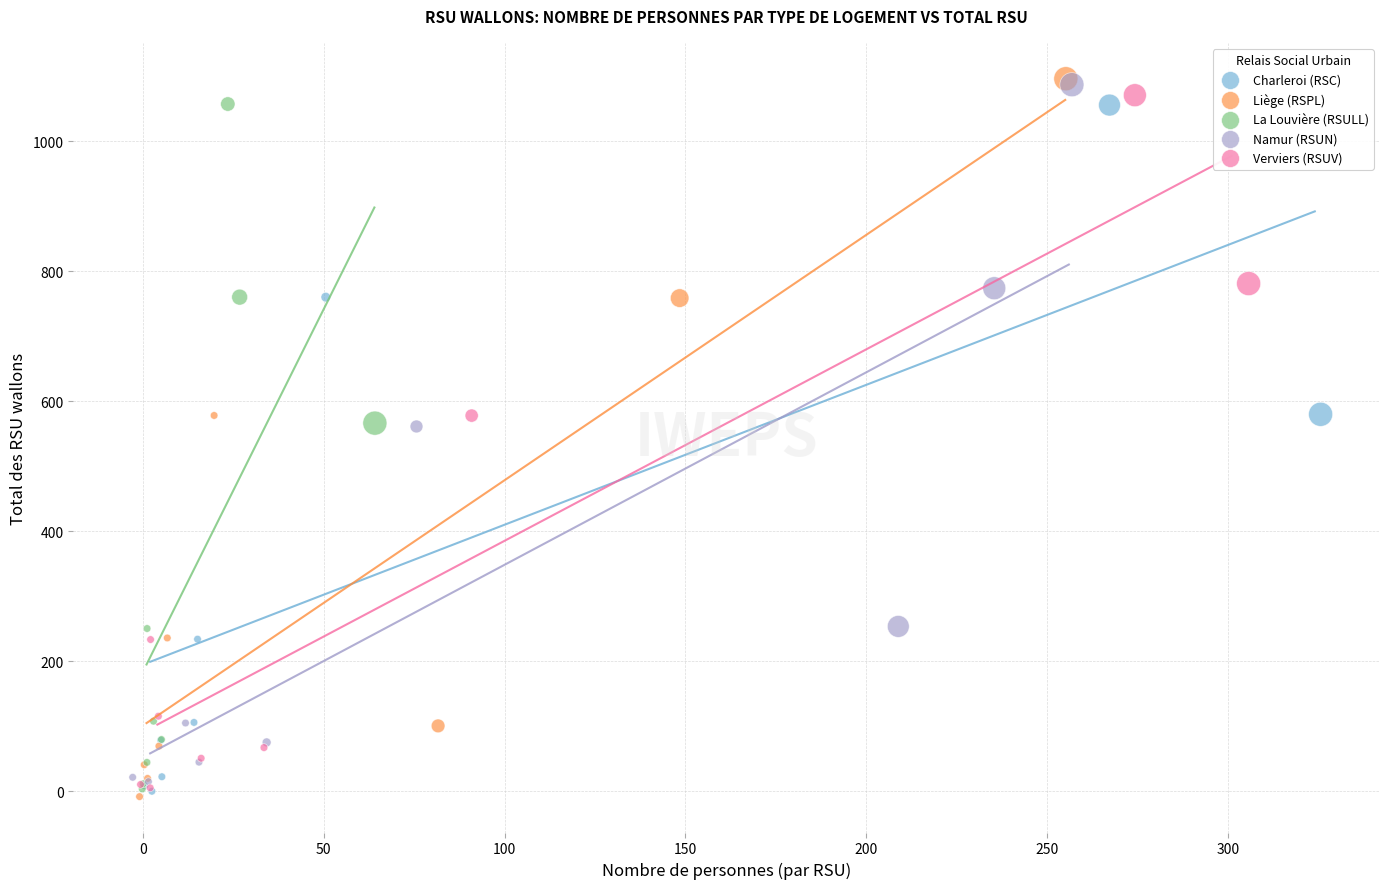

Which series has the widest spread of Y values?

Liège (RSPL)